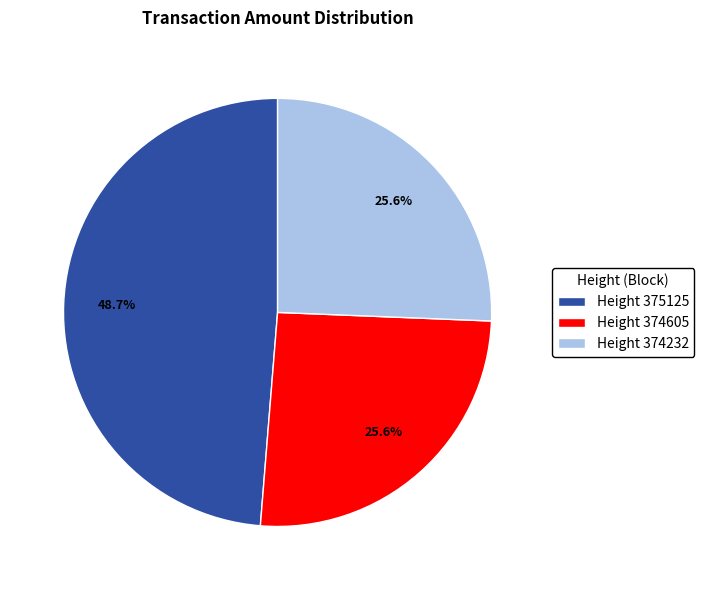

Which category has the biggest portion of the pie?

Height 375125